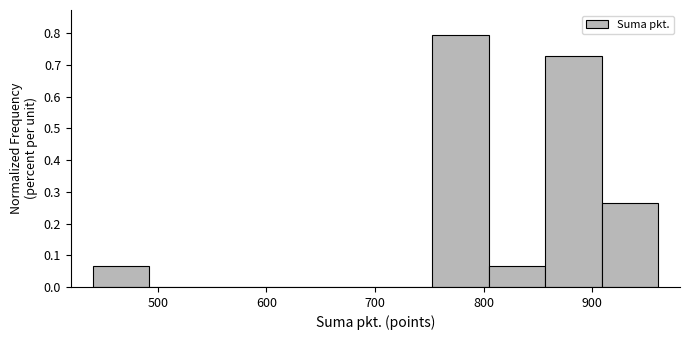

How tall is the bar that spans 440 to 490 on the x-axis? Neither the bar edges nor the heights are printed on the chart, so give them approximately, as read against the axes.

0.07